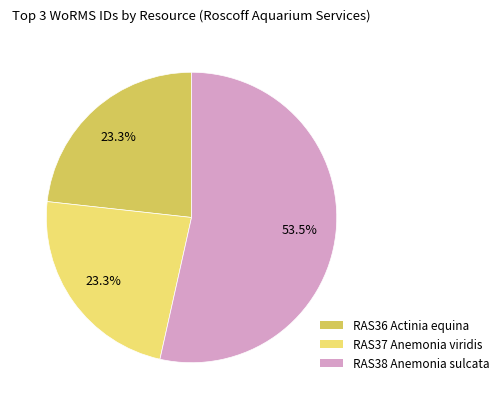

Approximately how many times larger is the value at RAS36 Actinia equina compared to RAS38 Anemonia sulcata?

0.4